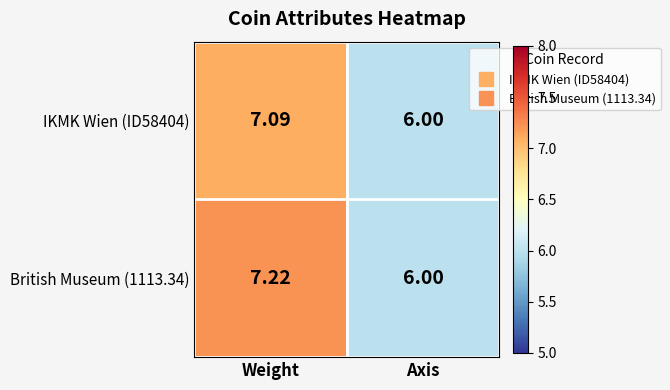

Which series has the largest total across all categories?

British Museum (1113.34)